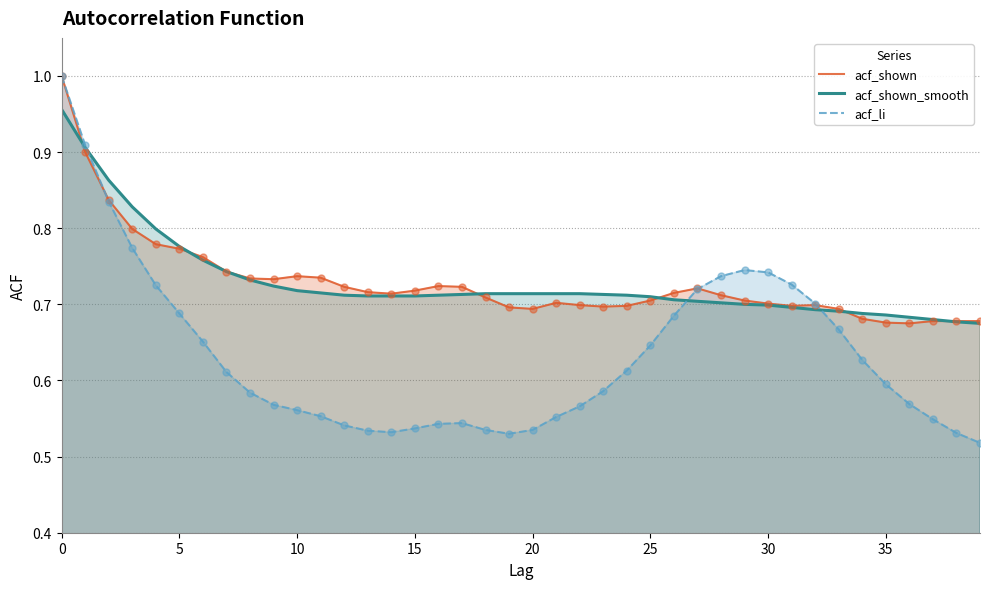

At how many categories does at least one series exceed 0?

40